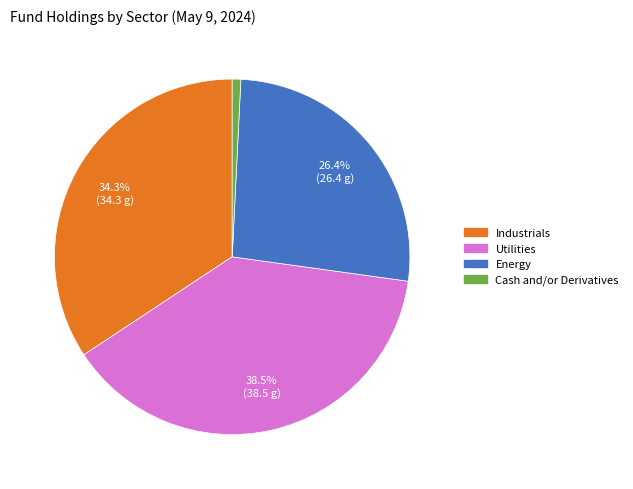

Count the number of slices in the pie.

4